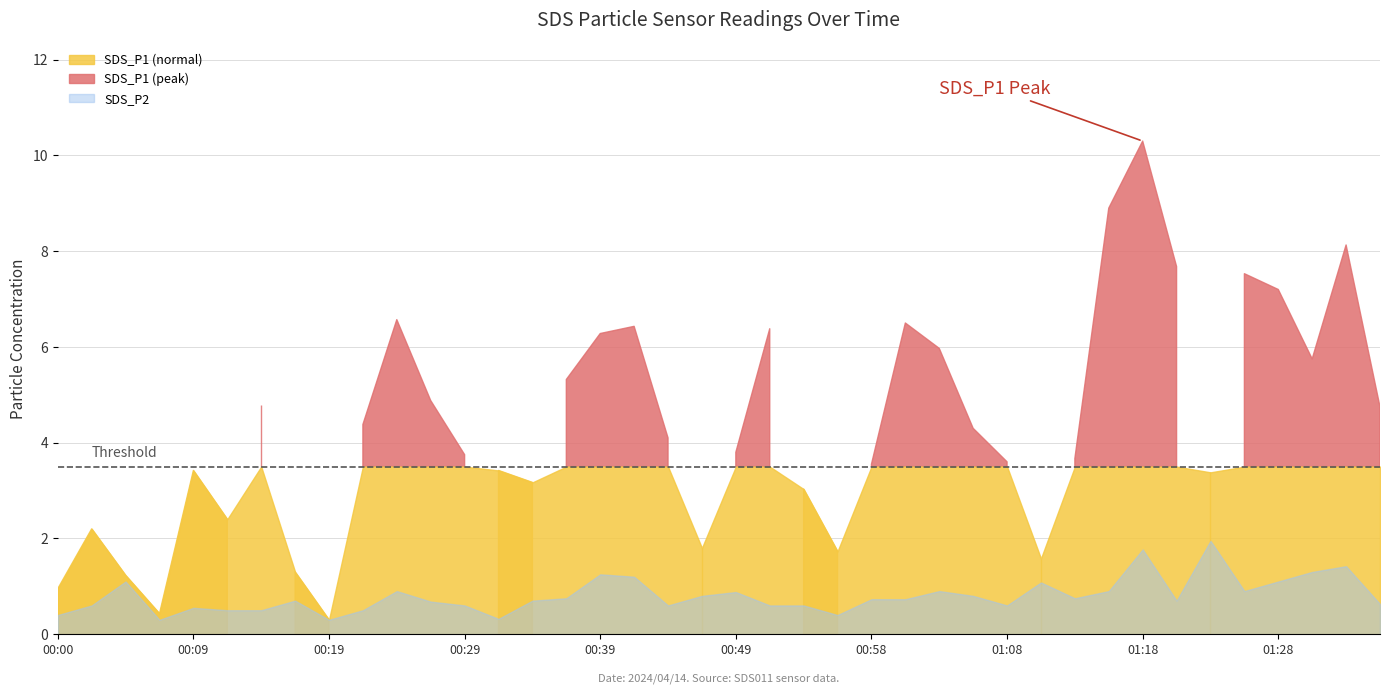

True or false: SDS_P1 and SDS_P2 cross at least once.

False